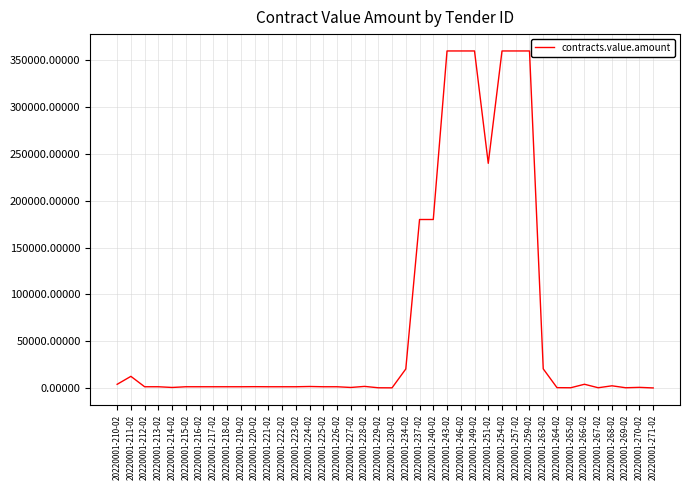

What is the greatest value displayed?

360000.0